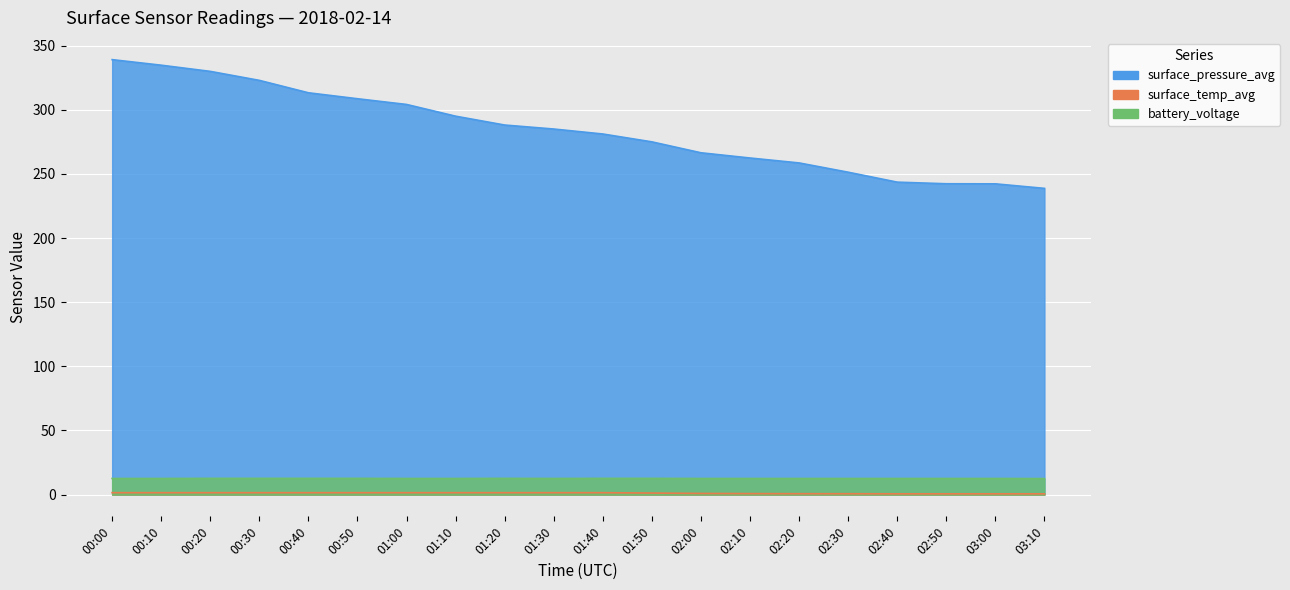

True or false: surface_temp_avg and surface_pressure_avg intersect in this chart.

False